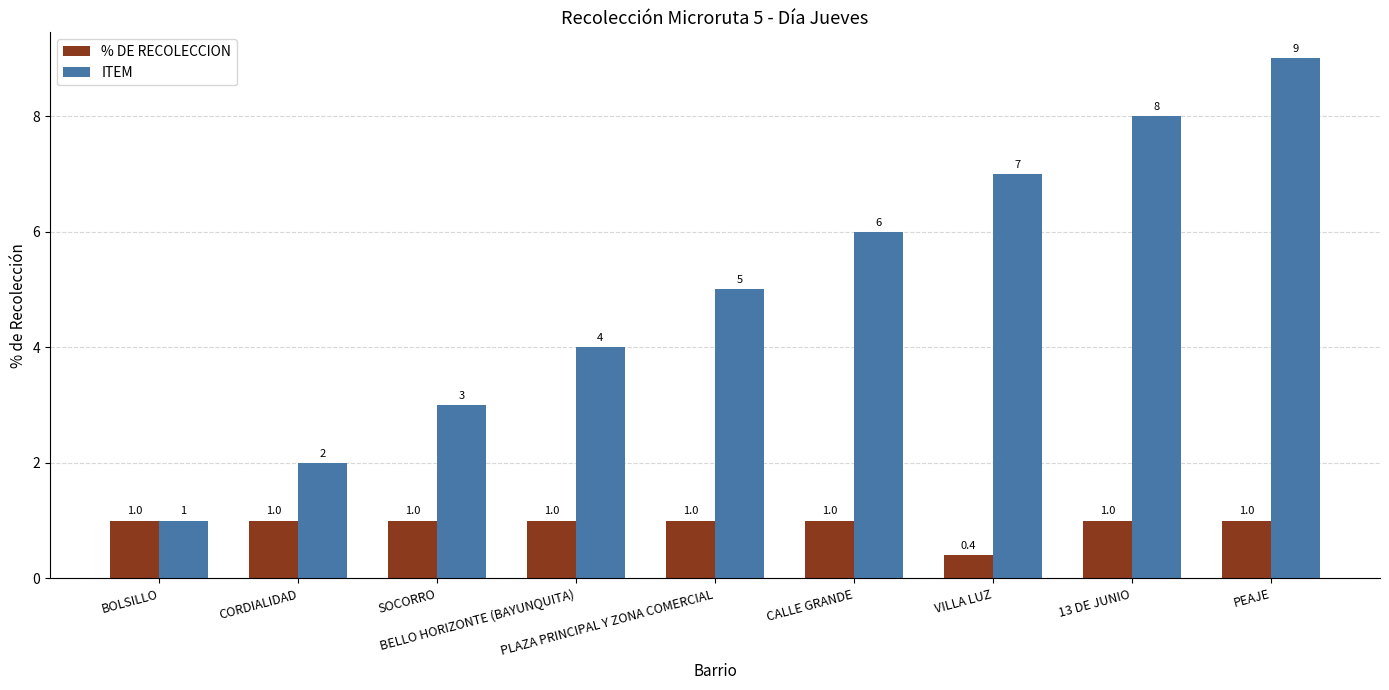

Which series has the largest range (max minus min)?

ITEM